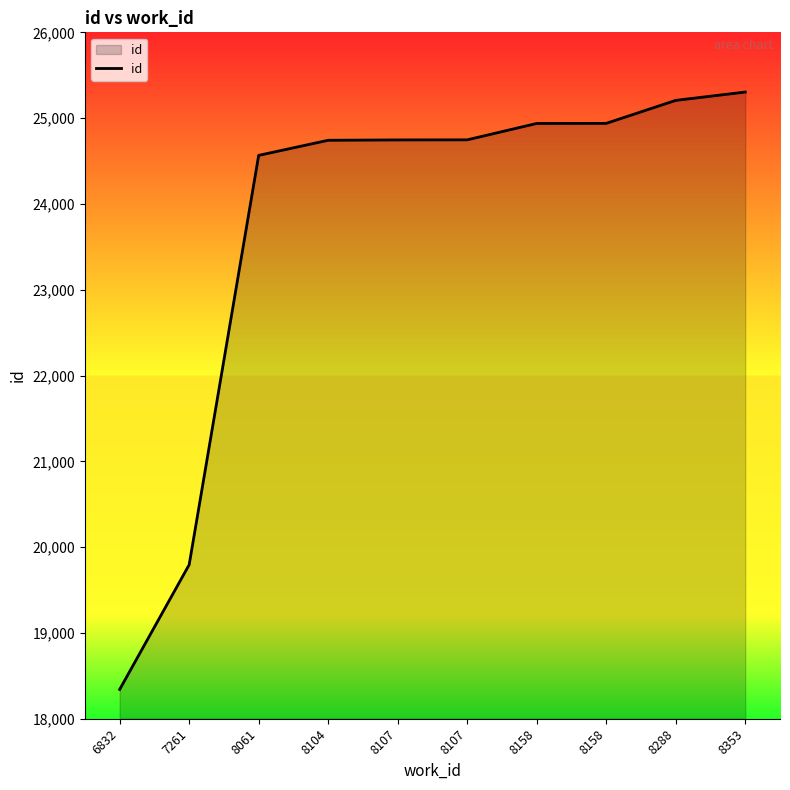

How many lines are shown in the chart?

1